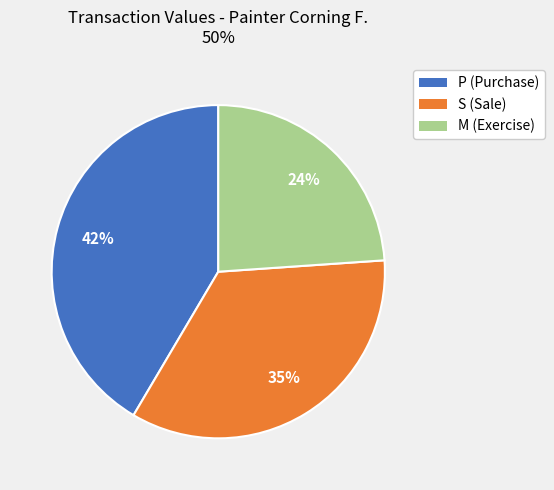

Is there any slice that represents more than half of the pie?

No